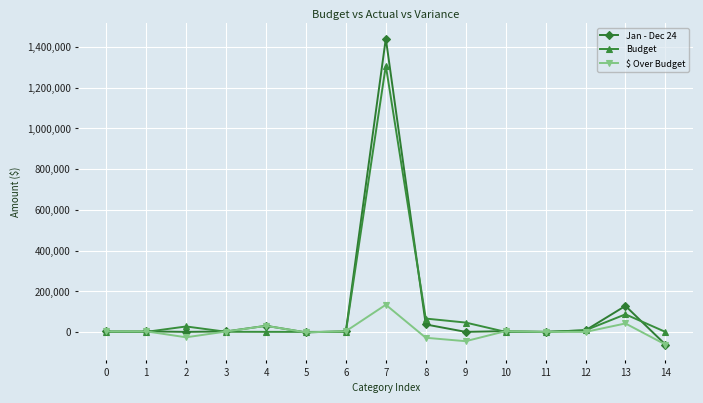

At which category is the sum across all series the highest?

7